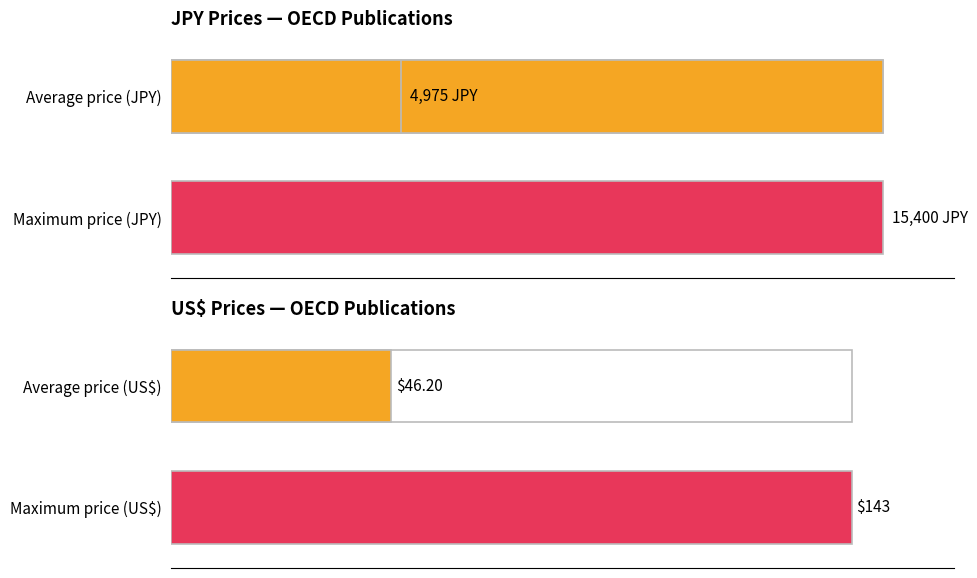

Rank the series by their maximum value, from lowest to highest.

US$, JPY